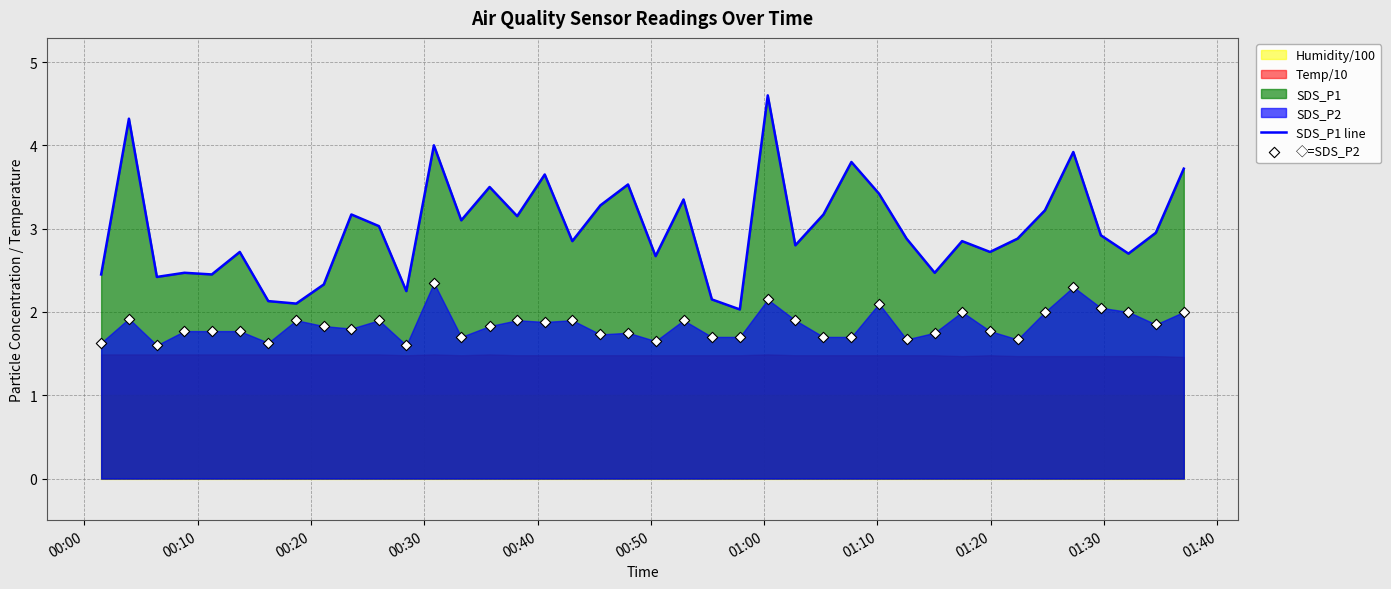

Which series reaches the minimum Y coordinate?

◇=SDS_P2